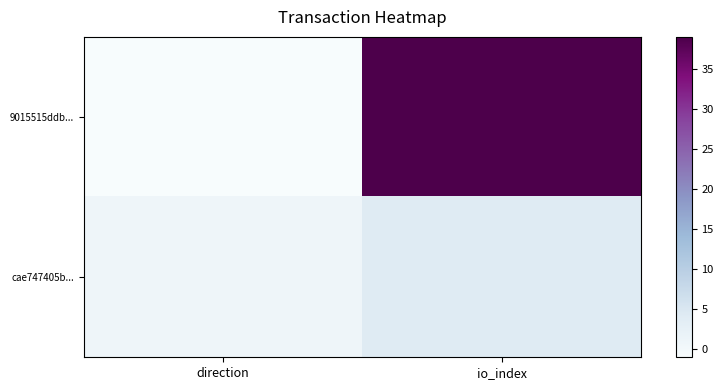

Rank the series by their average value, from lowest to highest.

cae747405b..., 9015515ddb...